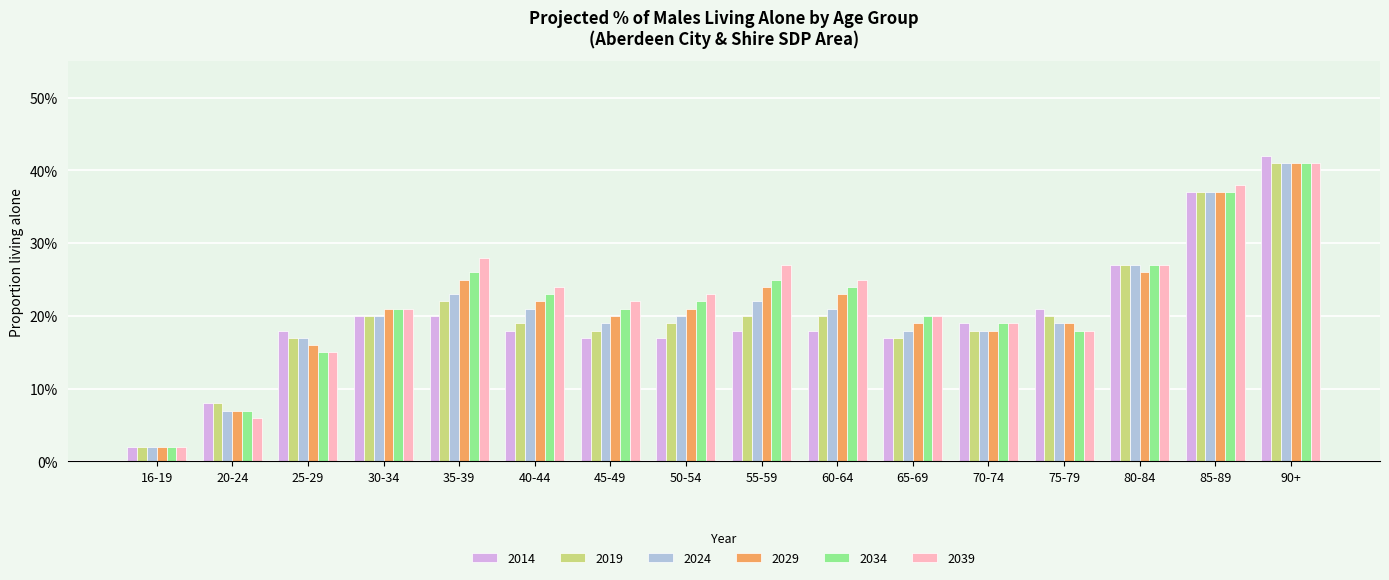

Does the chart contain any negative values?

No